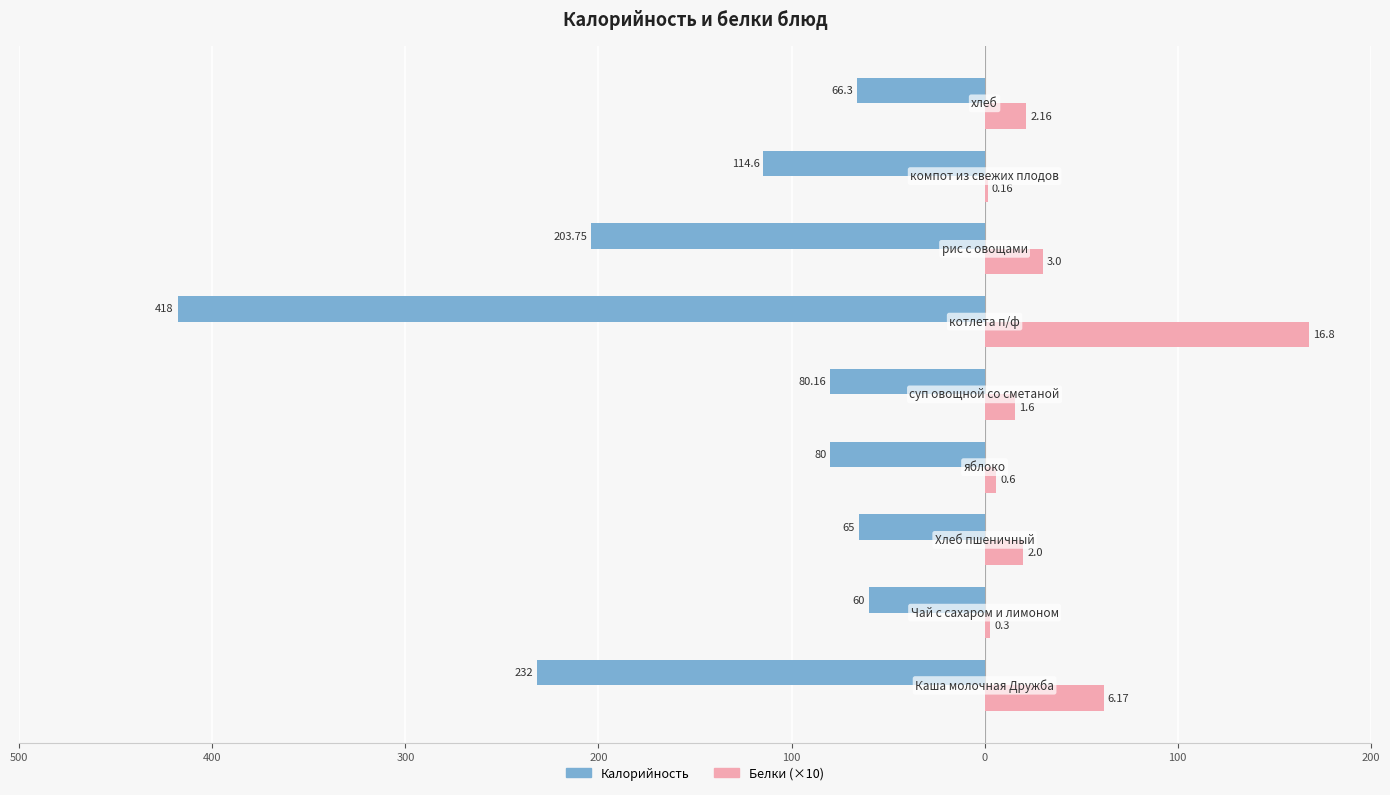

Reading left to right, transcribe all the data shown in this chart.

Калорийность: -232.0	-60.0	-65.0	-80.0	-80.2	-418.0	-203.8	-114.6	-66.3
Белки (×10): 61.7	3.0	20.0	6.0	16.0	168.0	30.0	1.6	21.6